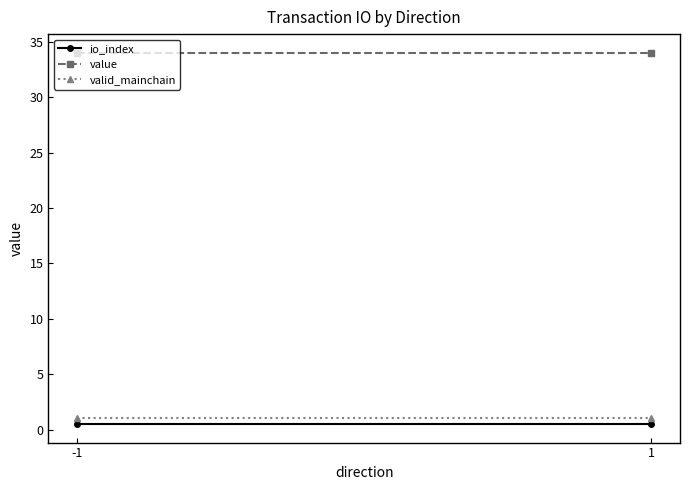

What is the greatest value displayed?

34.0